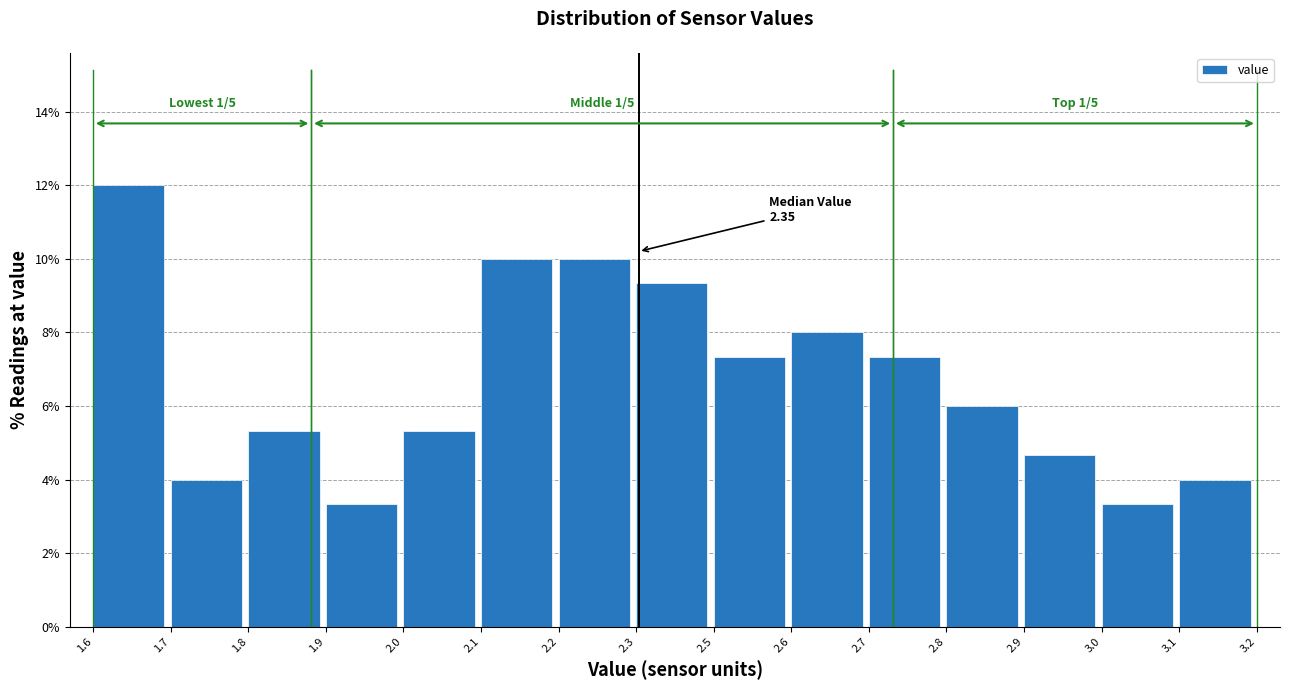

Reading right to left, what are all the values shown in this chart?

4.0	3.3	4.7	6.0	7.3	8.0	7.3	9.3	10.0	10.0	5.3	3.3	5.3	4.0	12.0